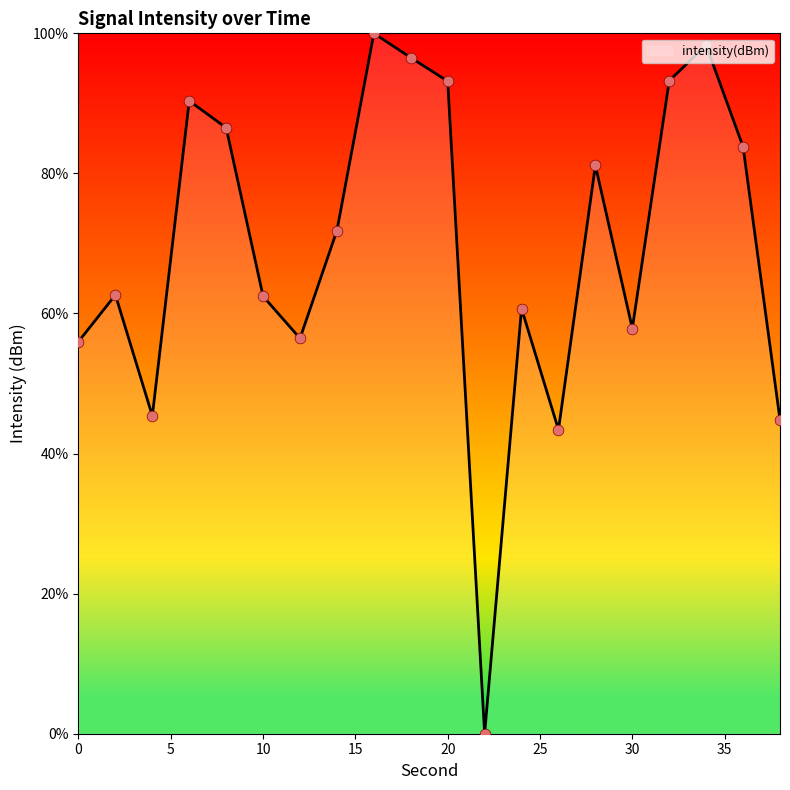

What is the greatest value displayed?

100.0